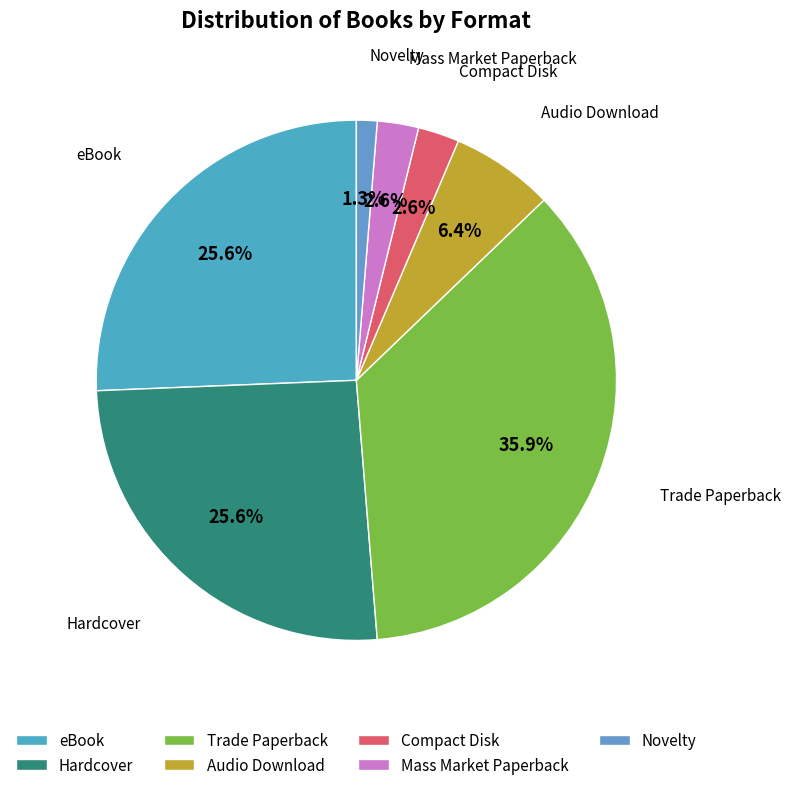

What percentage is NOT represented by Mass Market Paperback?

97.4%